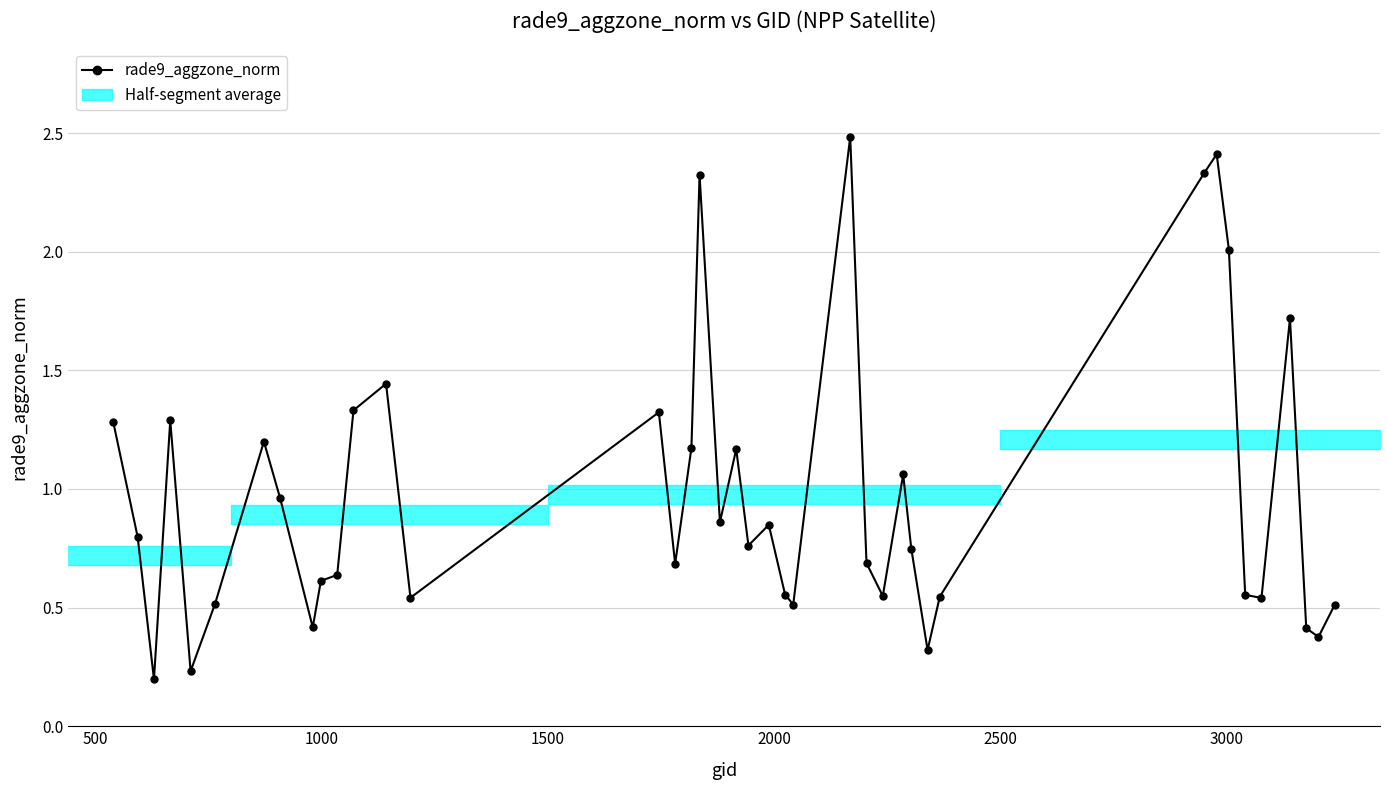

The chart shows a value of 1.1 at 32. True or false?

False